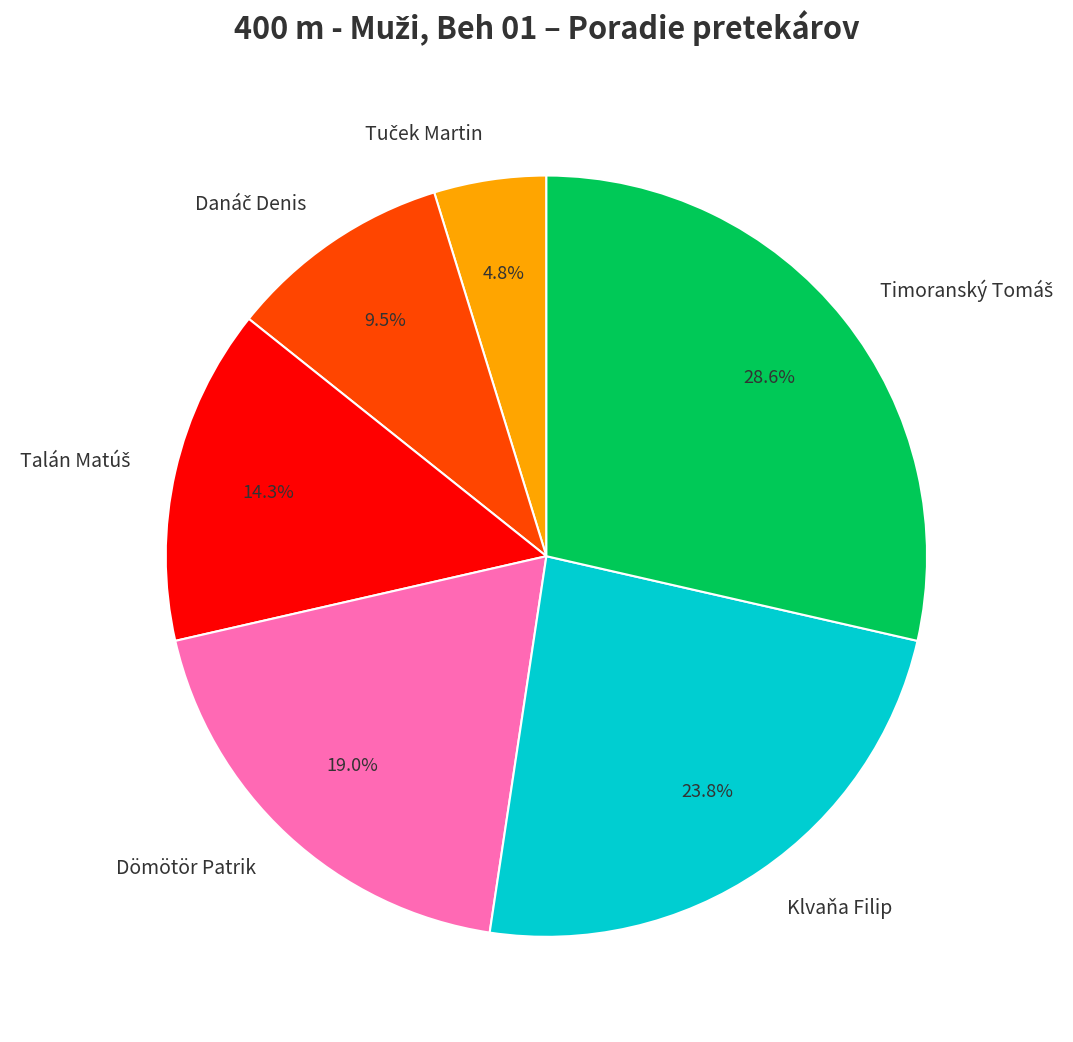

Does Dömötör Patrik account for over 50% of the chart?

No